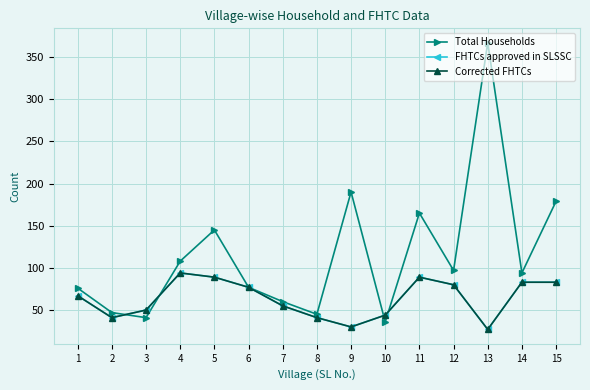

What is the approximate value of Total Households at 13?

367